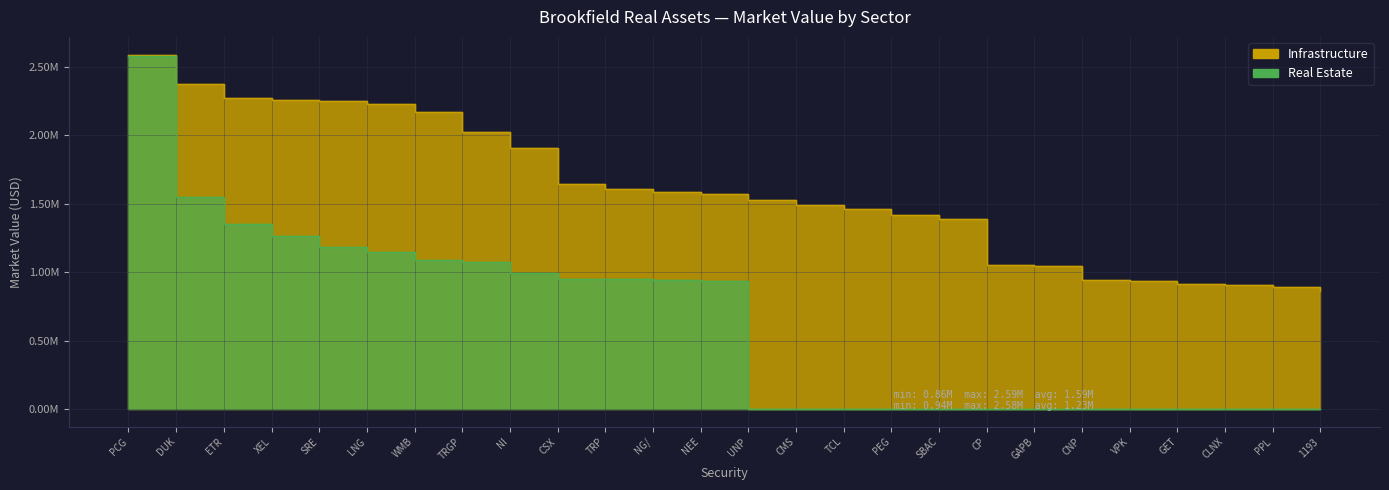

What is the value of the Real Estate point at the 7th from the left?

1089536.8